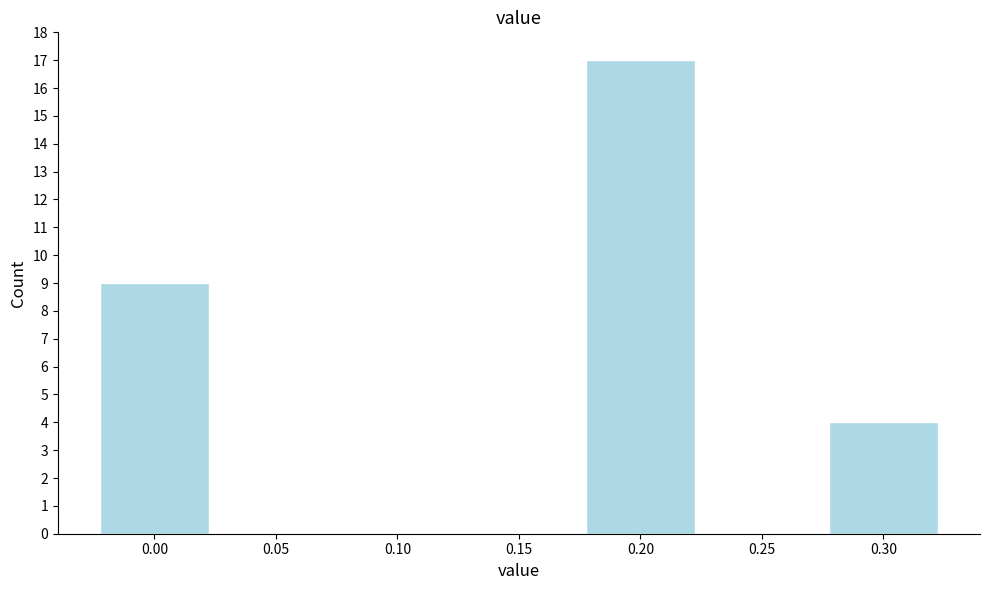

Reading left to right, what are all the values shown in this chart?

0.00=9	0.05=0	0.10=0	0.15=0	0.20=17	0.25=0	0.30=4